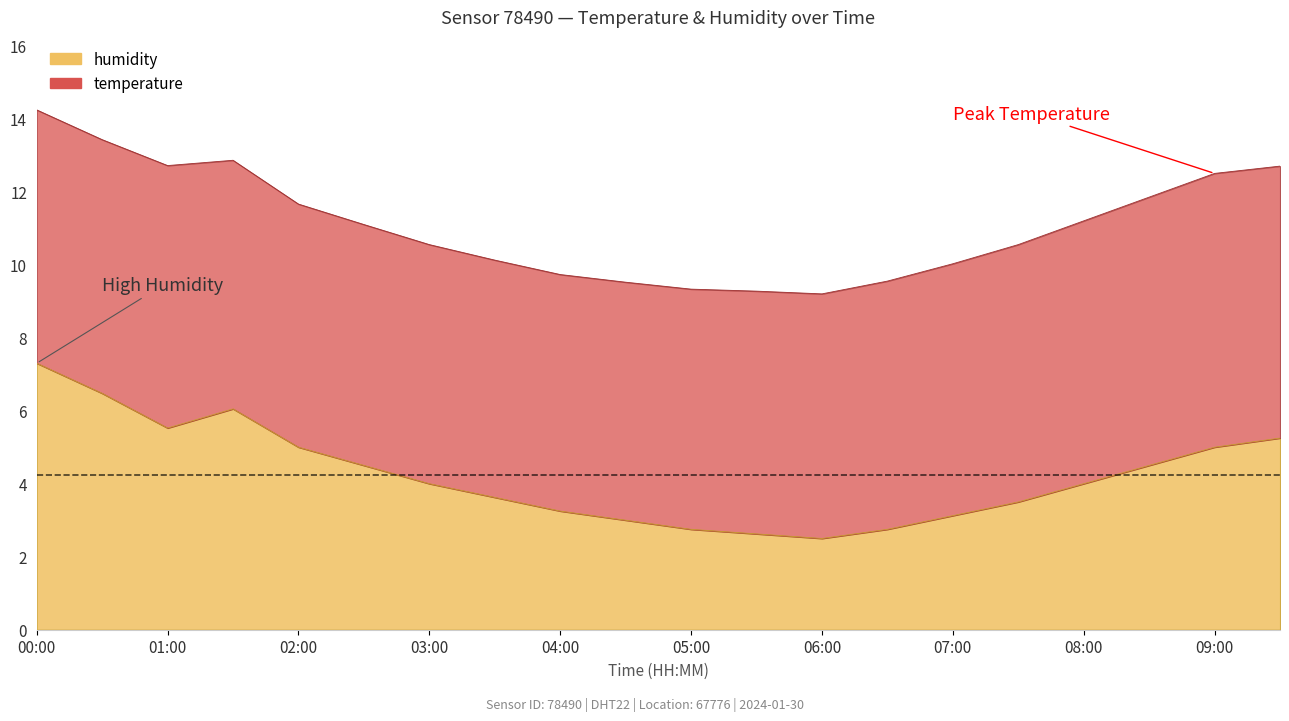

Does the chart have visible grid lines?

No